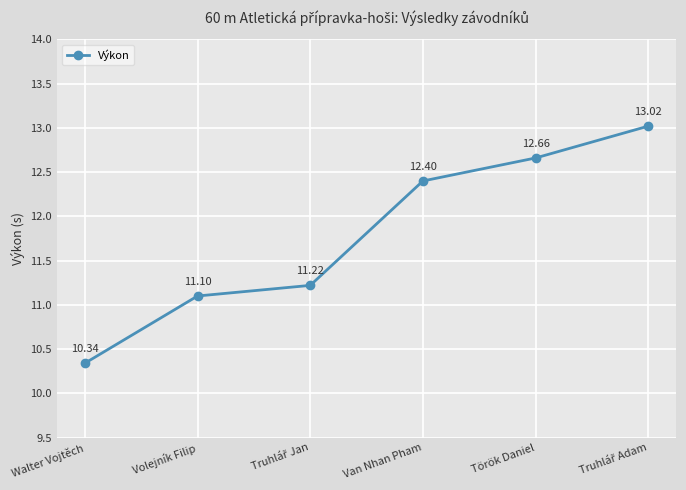

True or false: there are more than 1 points higher than both neighbors.

False